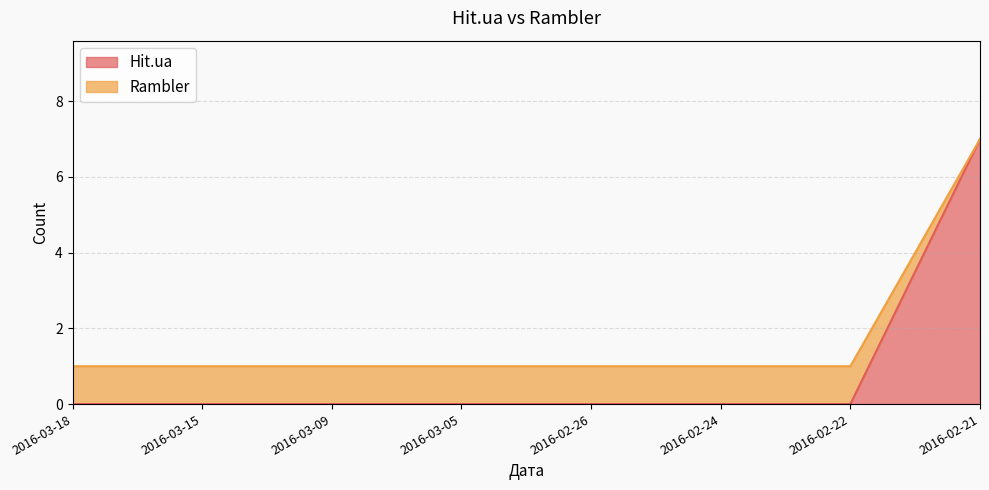

Which has a higher value, 2016-03-15 or 2016-02-21?

2016-02-21